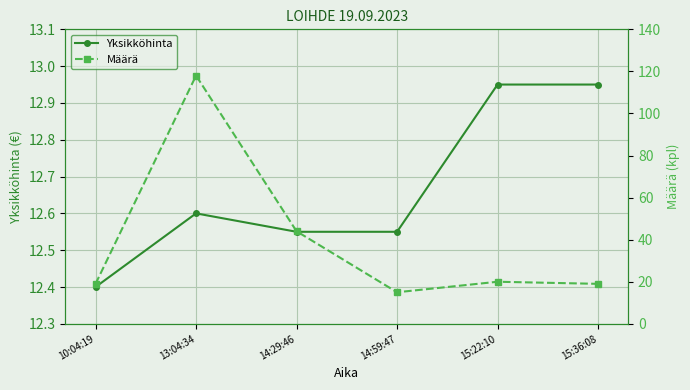

What is the value of the Yksikköhinta point at the 3rd from the left?

12.6